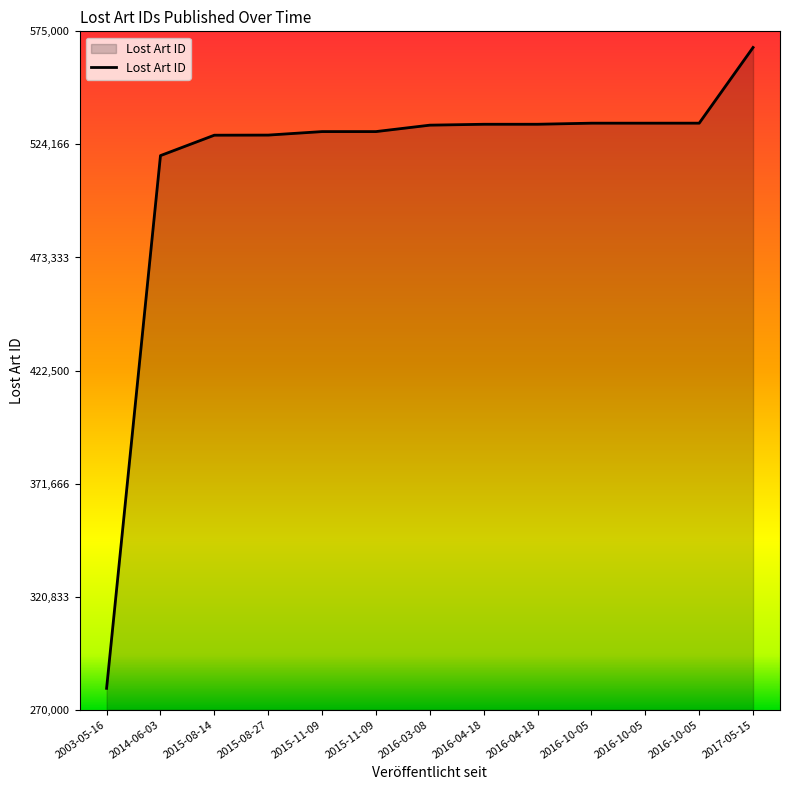

The value at 2016-10-05 is 533711. True or false?

True